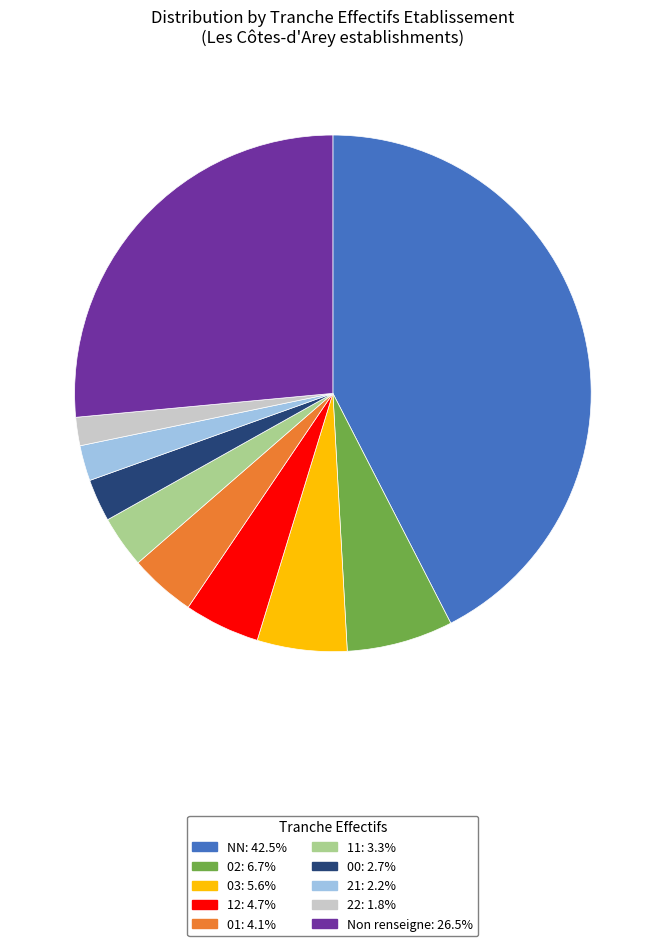

Does any single category account for the majority?

No